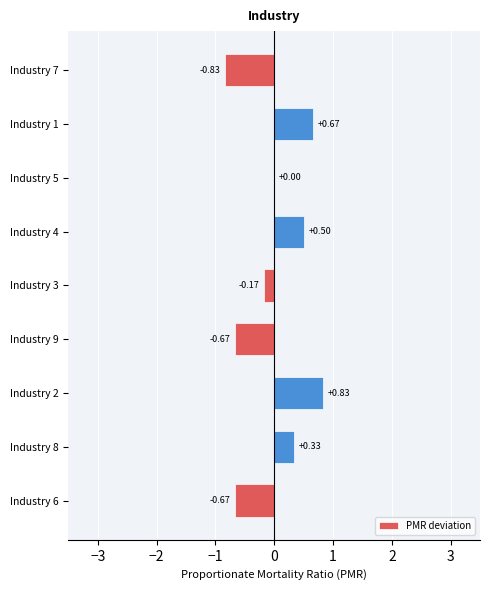

What is the sum of the values at Industry 3 and Industry 7?

-1.0